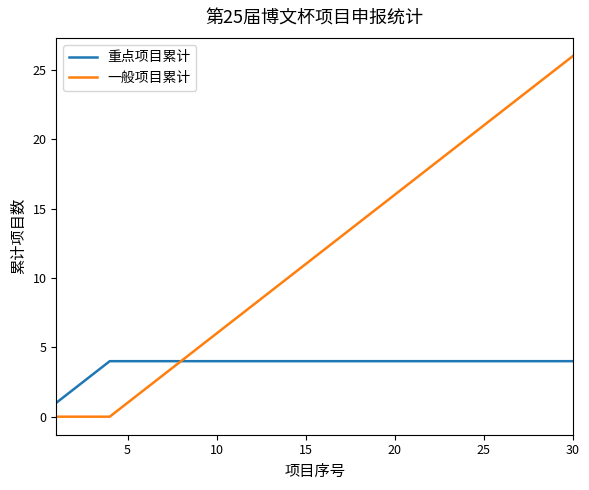

Which series has the widest spread of values?

一般项目累计